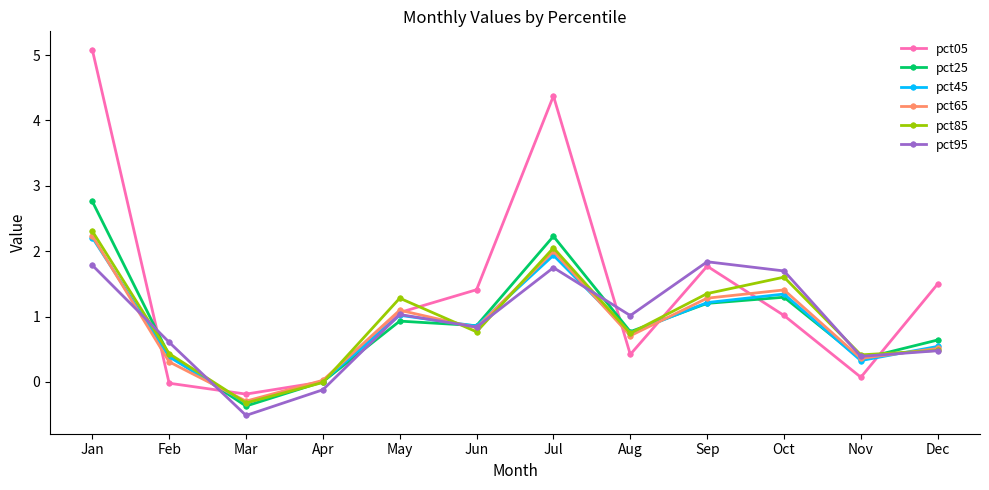

What is the smallest value displayed?

-0.5